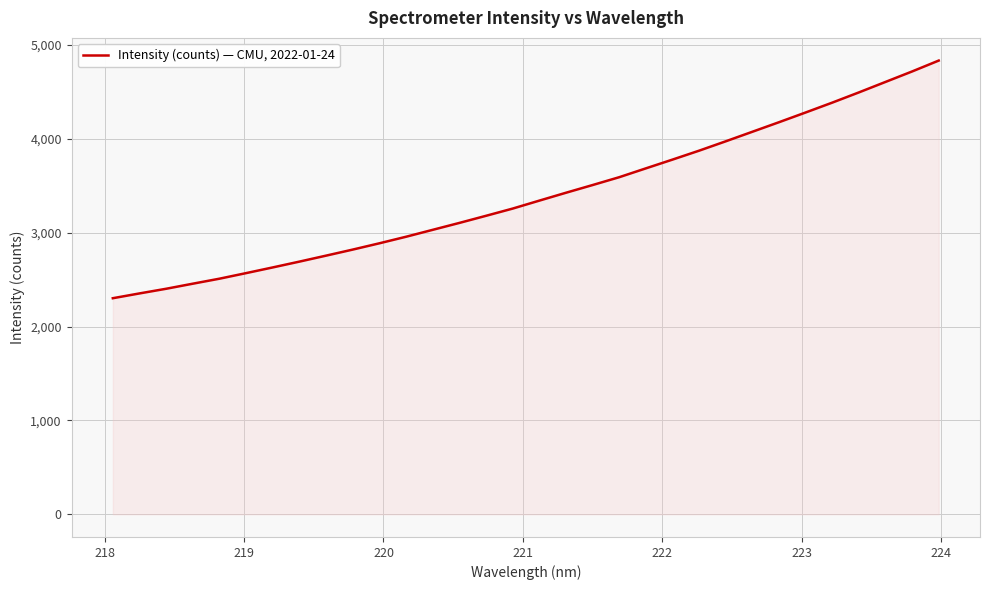

What is the difference between the maximum and minimum values?

2532.3